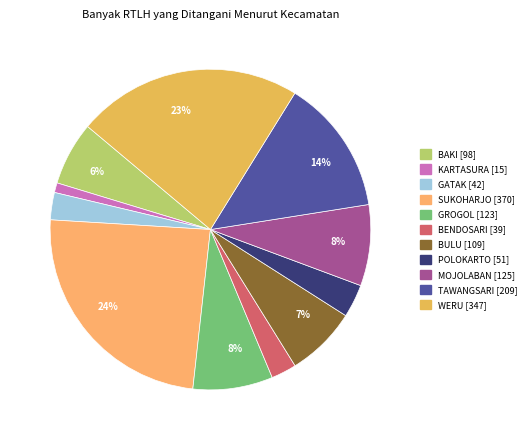

How many slices are in this pie chart?

11